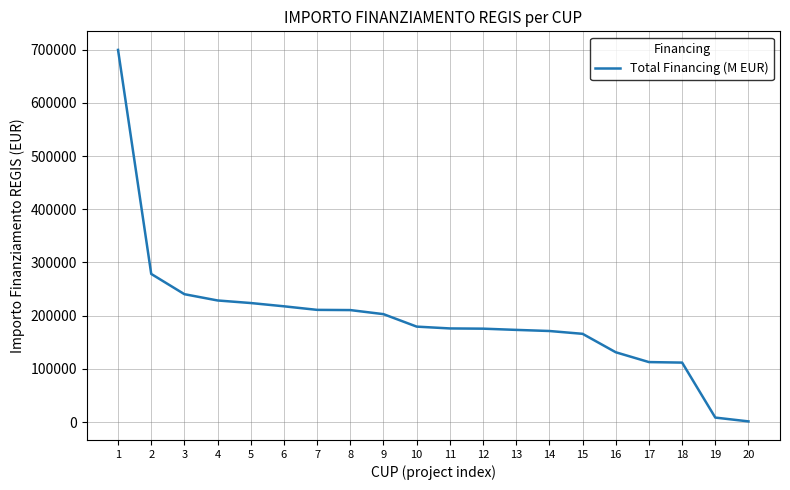

Approximately how many times larger is the value at 14 compared to 12?

1.0